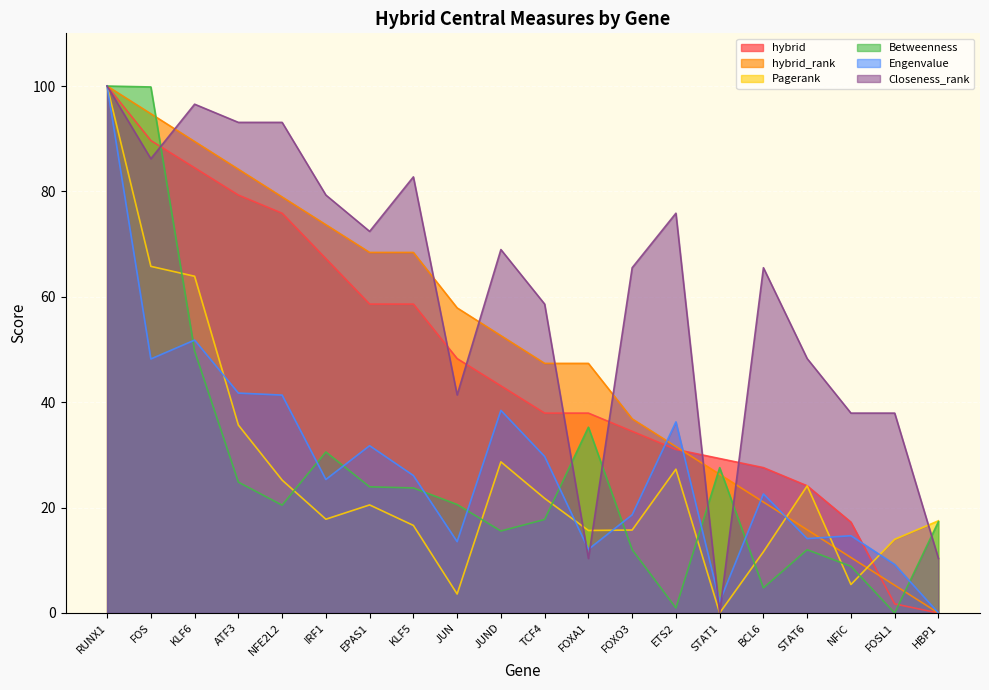

Which series has the largest range (max minus min)?

hybrid